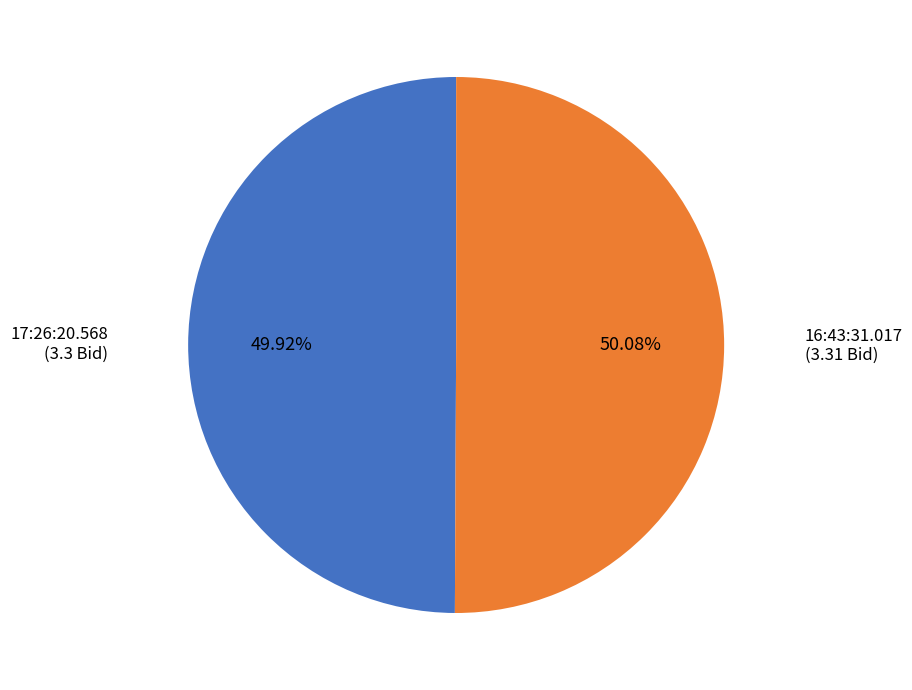

Approximately how many times larger is the value at 17:26:20.568 compared to 16:43:31.017?

1.0